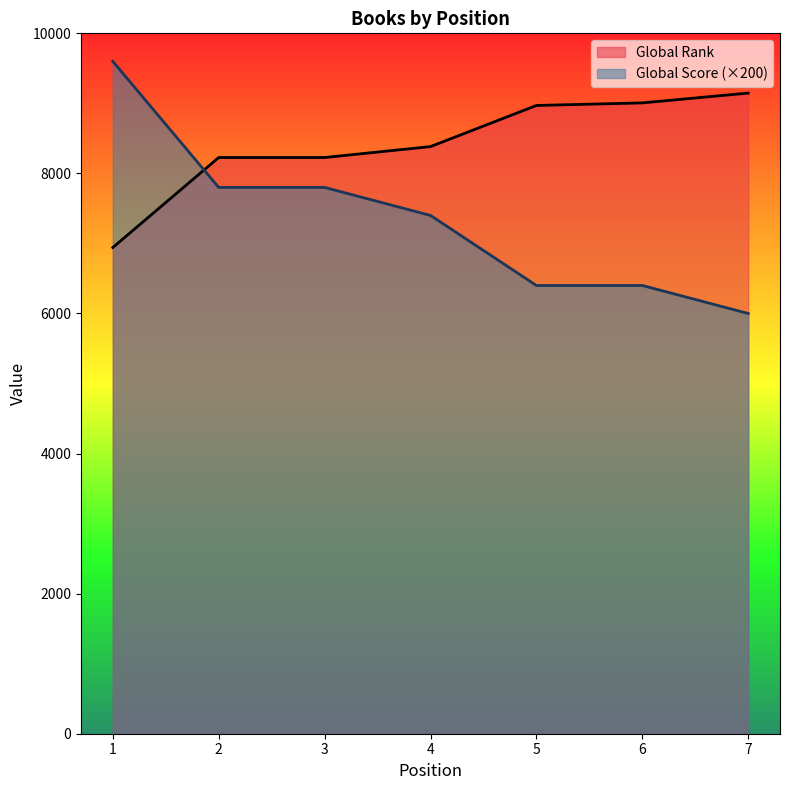

Between which two adjacent categories do Global Score and Global Rank first intersect?

1 and 2